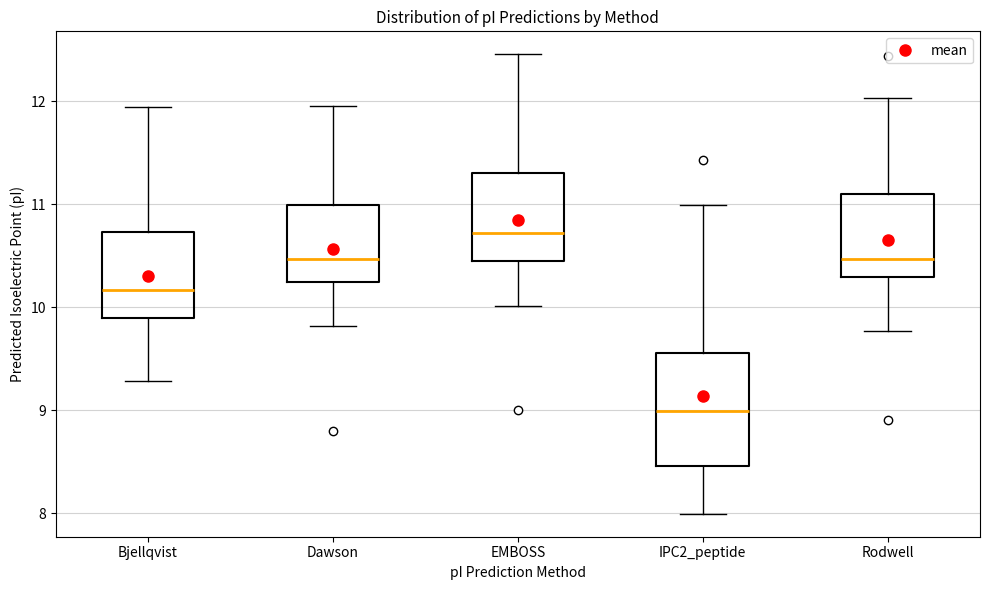

Which box is the tallest, from its lower edge to its upper edge?

IPC2_peptide